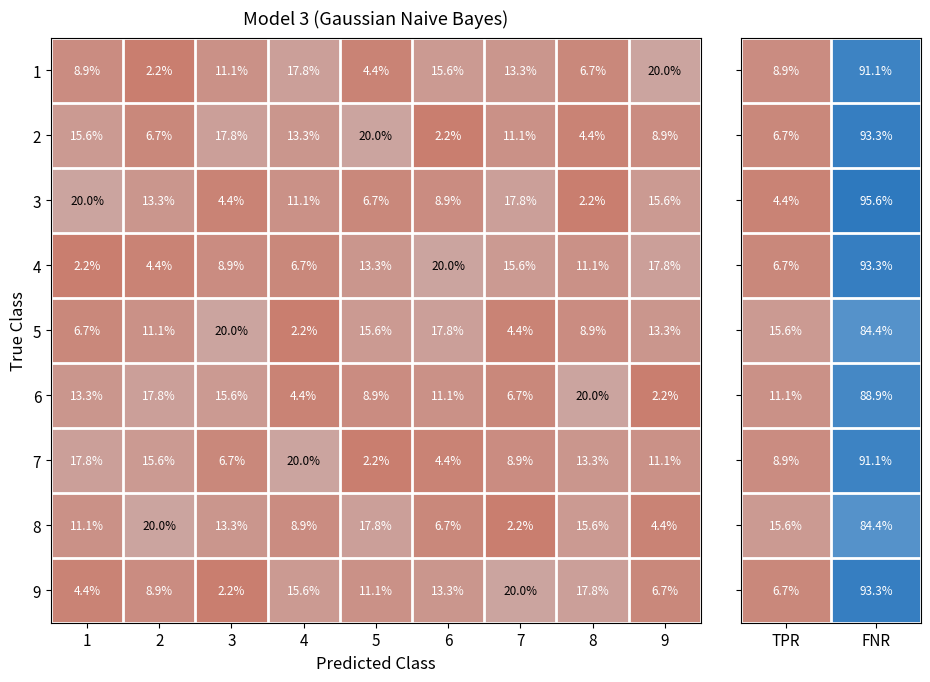

At which label does 1 first exceed 11?

3